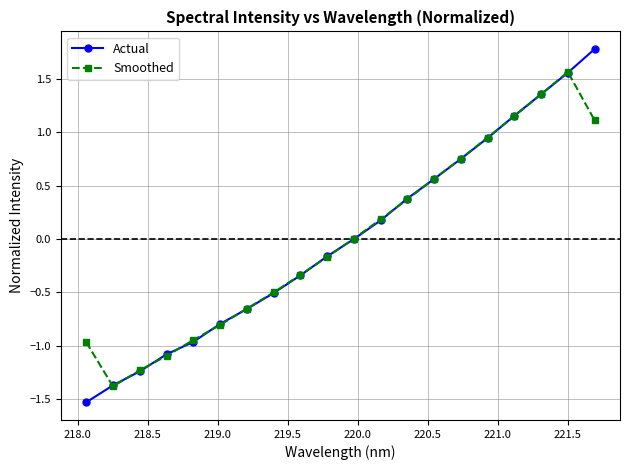

What is the sum of all Smoothed values?

-0.1